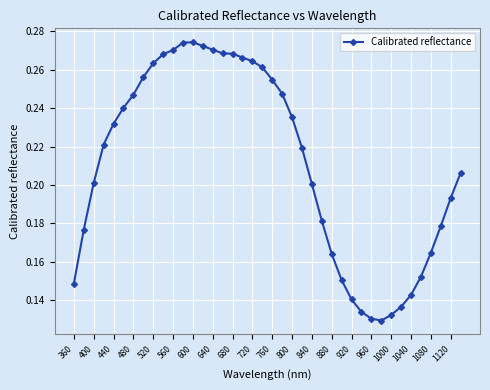

True or false: there are more than 0 points higher than both neighbors.

True